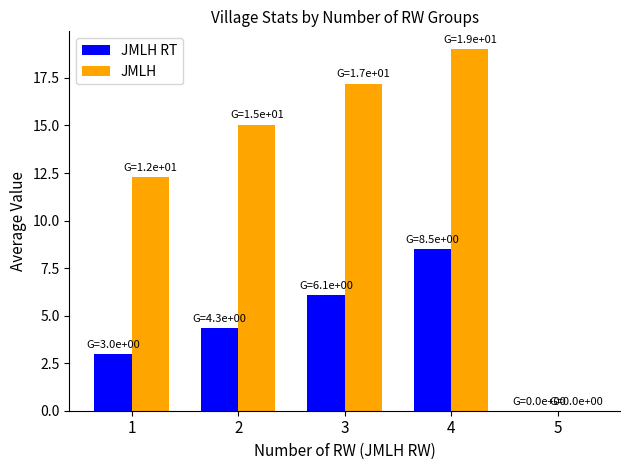

The value of JMLH at 5 is 0.0. True or false?

True